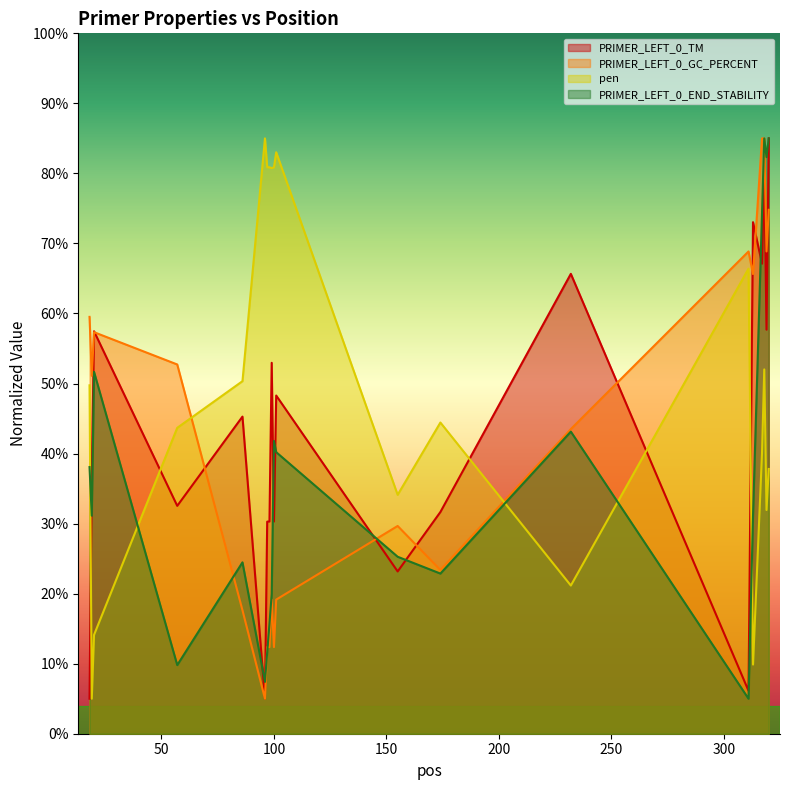

What is the value of the PRIMER_LEFT_0_END_STABILITY point at the 12th from the left?

25.3